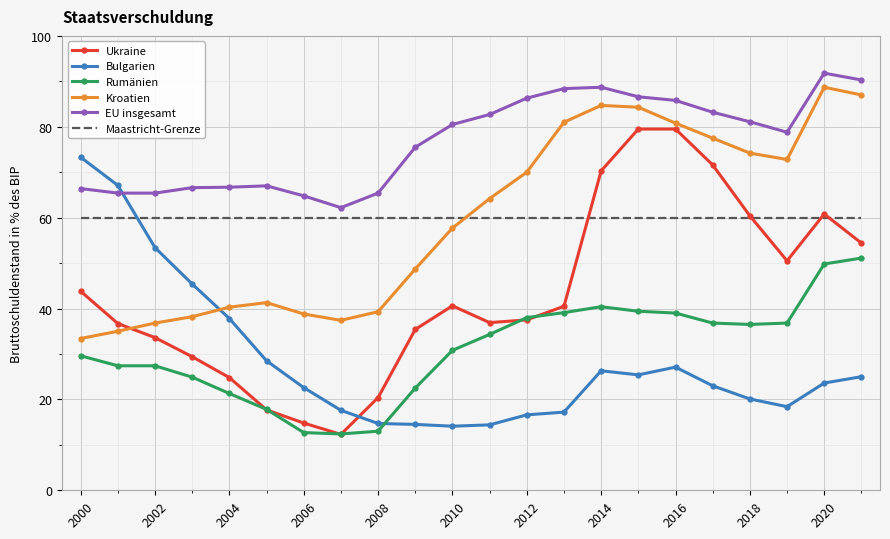

Count the number of categories in the chart.

22